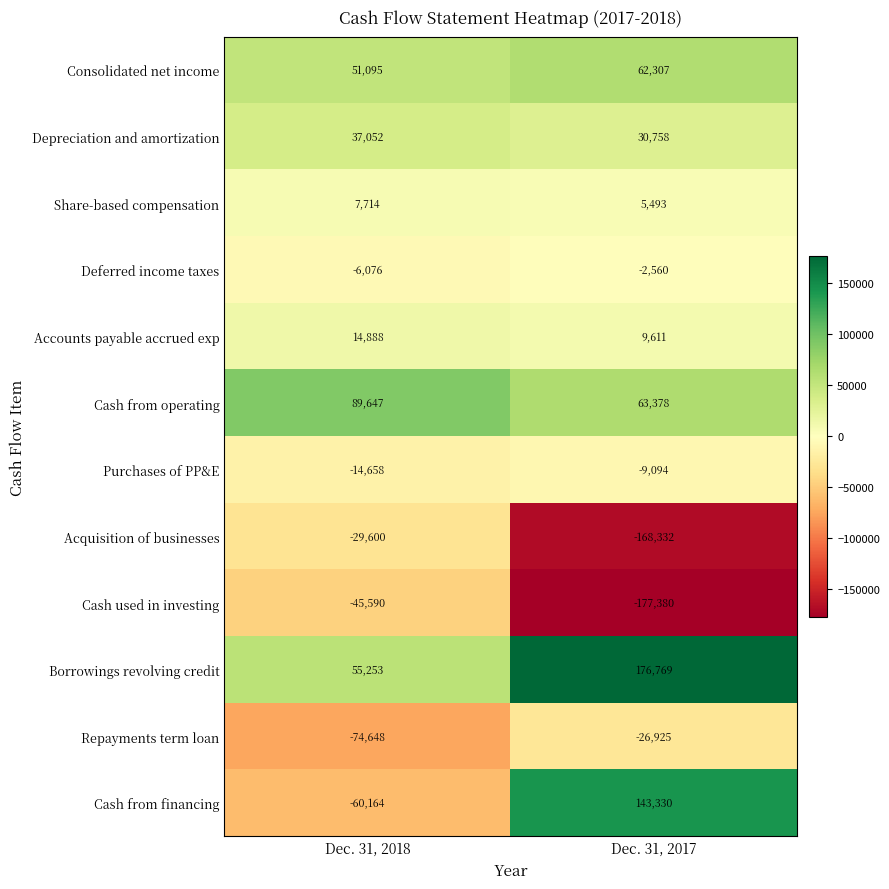

What is the difference between the Depreciation and amortization values at Dec. 31, 2018 and Dec. 31, 2017?

6294